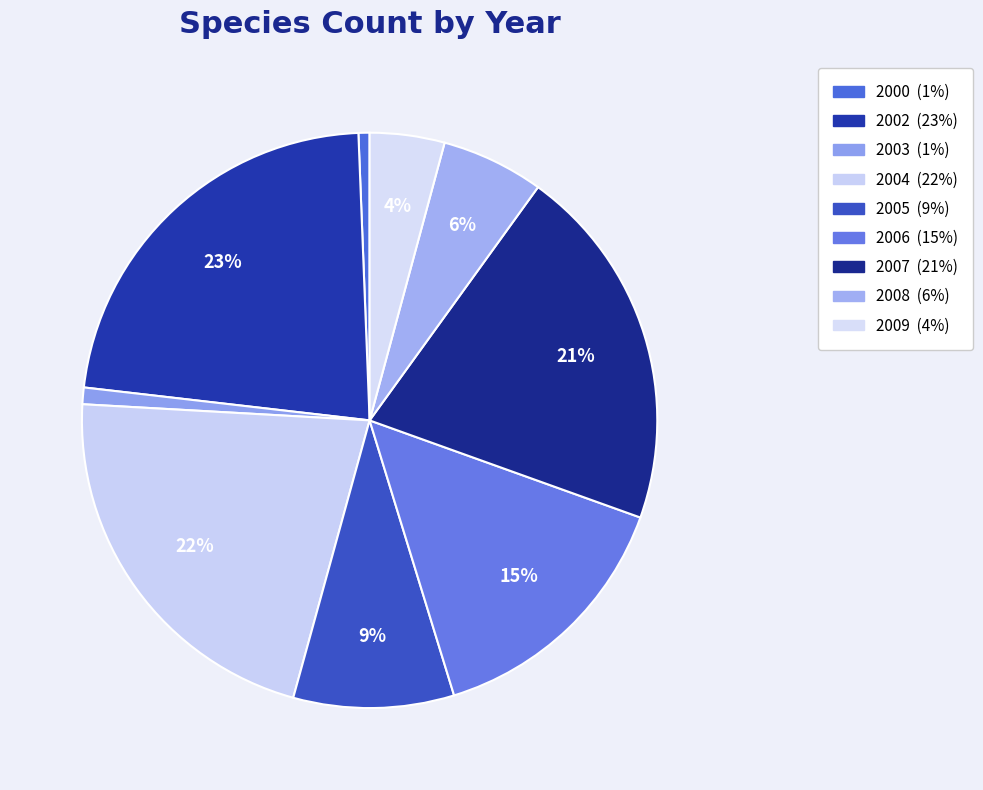

Does 2002 account for over 50% of the chart?

No